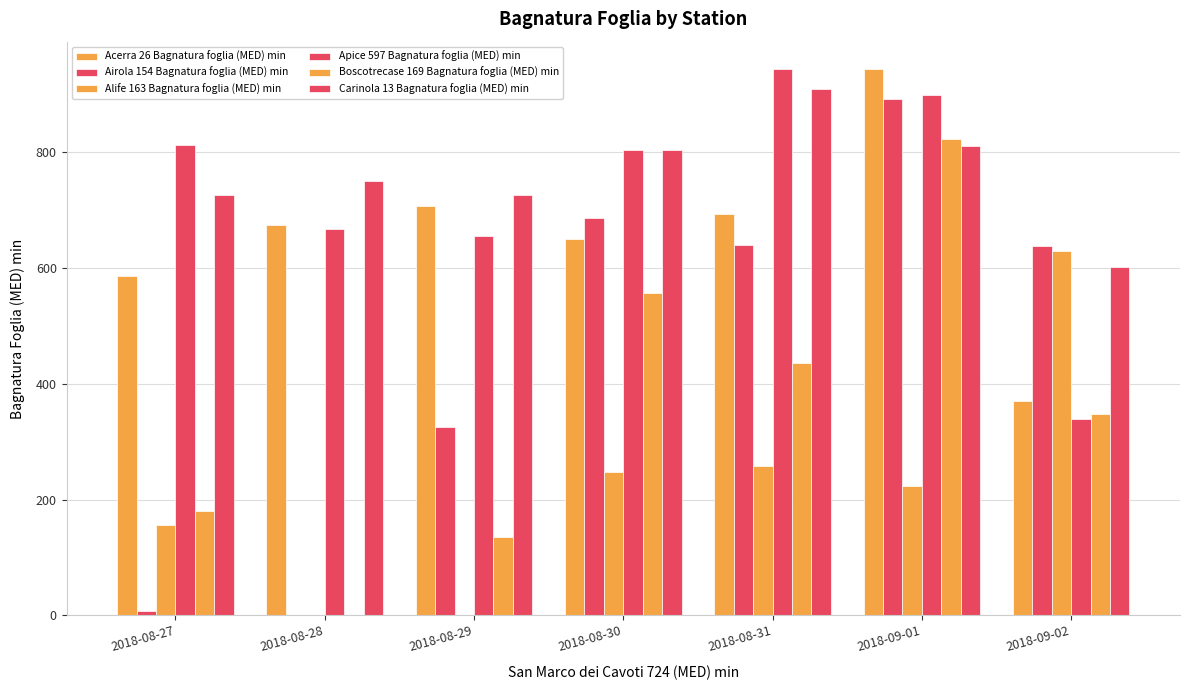

Which series has the largest total across all categories?

Carinola 13 Bagnatura foglia (MED) min